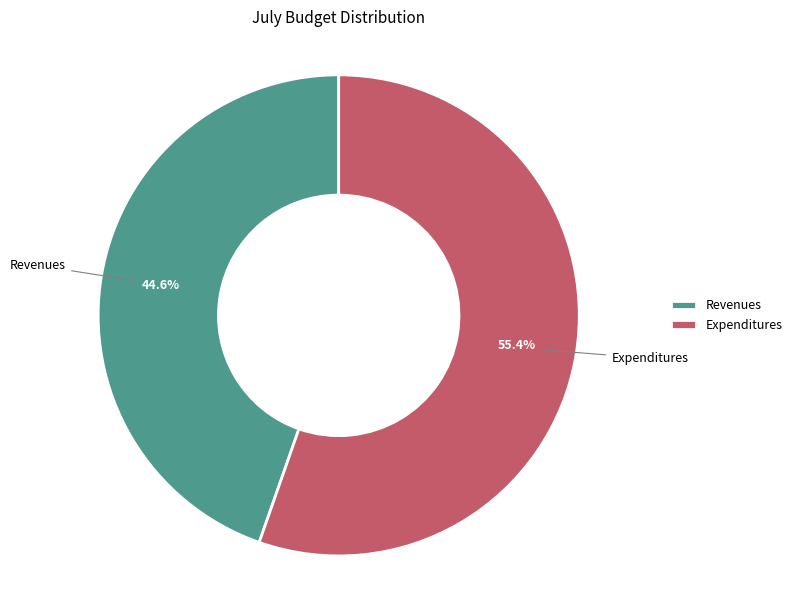

Which category accounts for the majority?

Expenditures